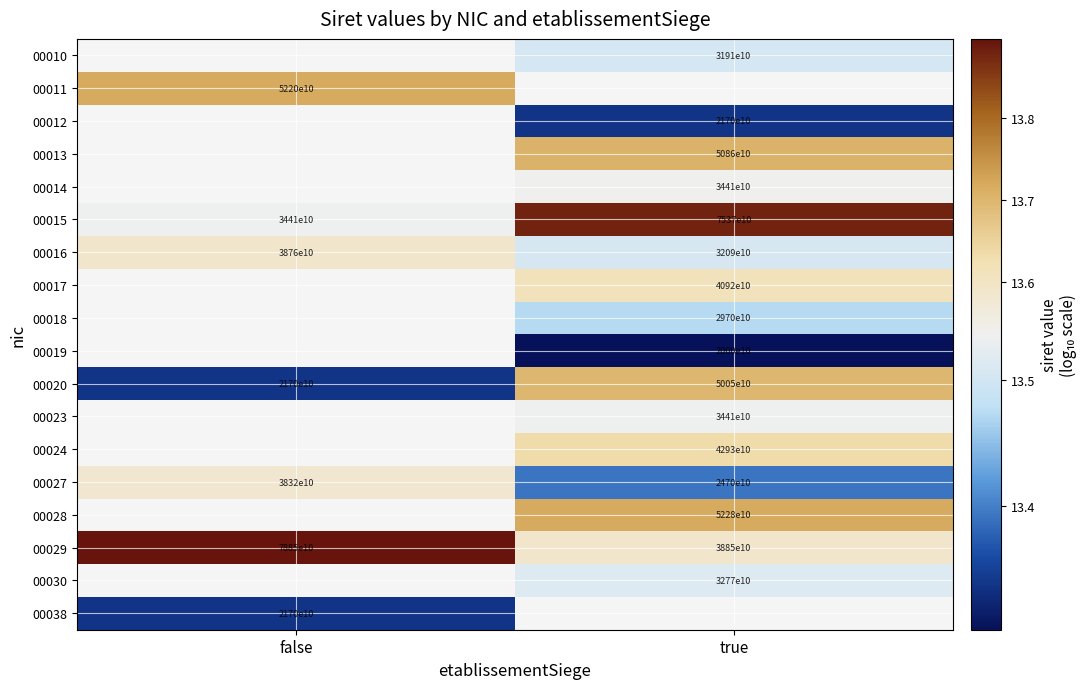

Is the value of 00023 at true greater than the value of 00038 at false?

Yes